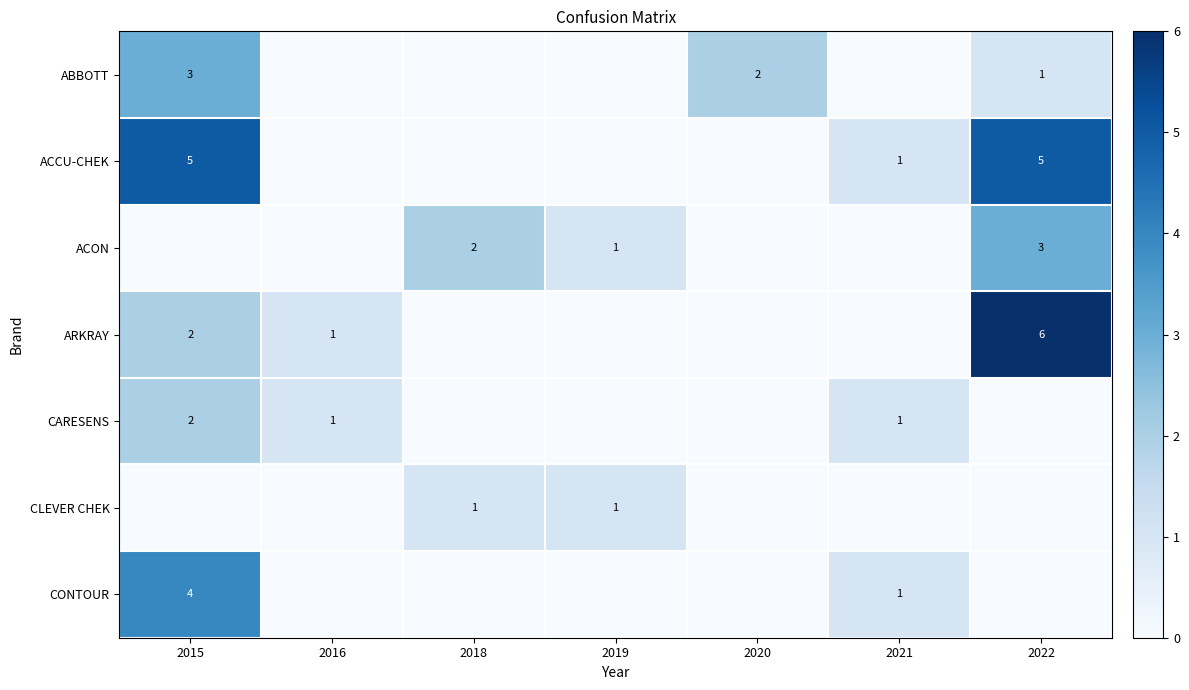

True or false: ACON has a value of 0 at 2015.

True